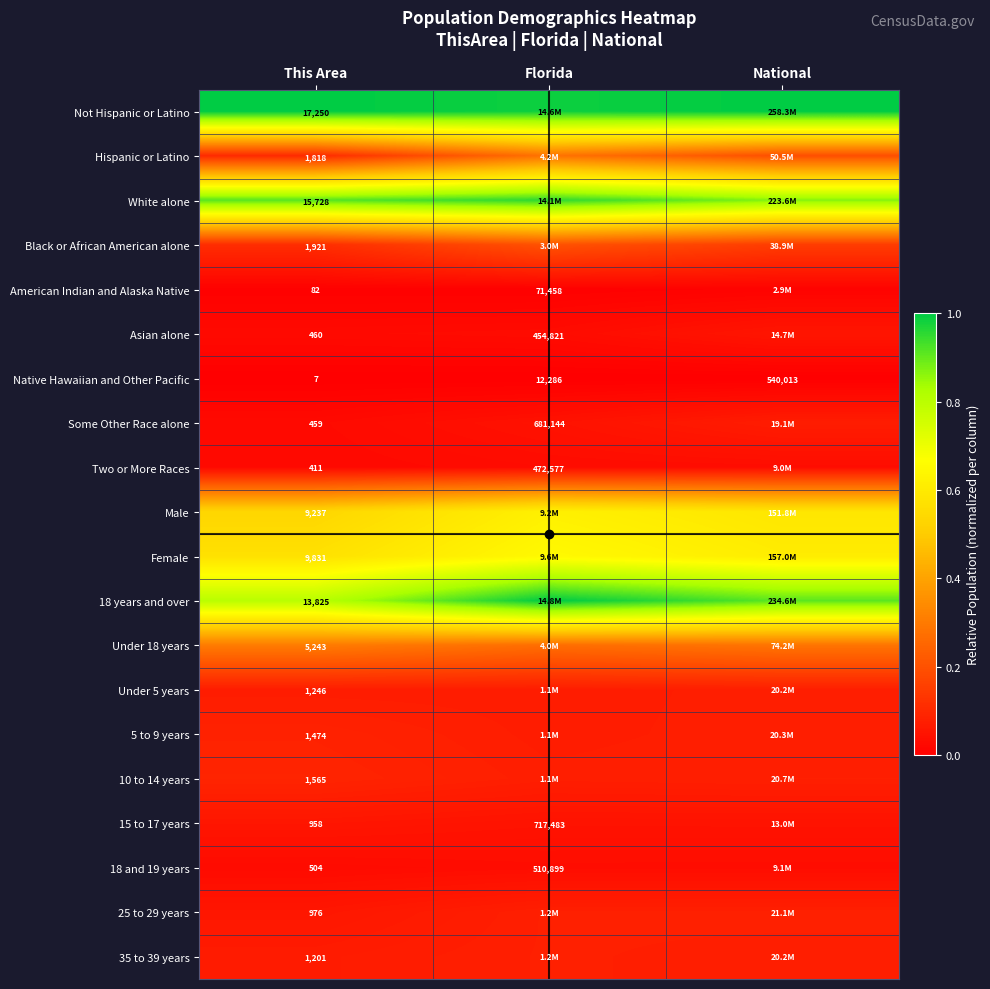

Which has a higher value, This Area or National?

This Area